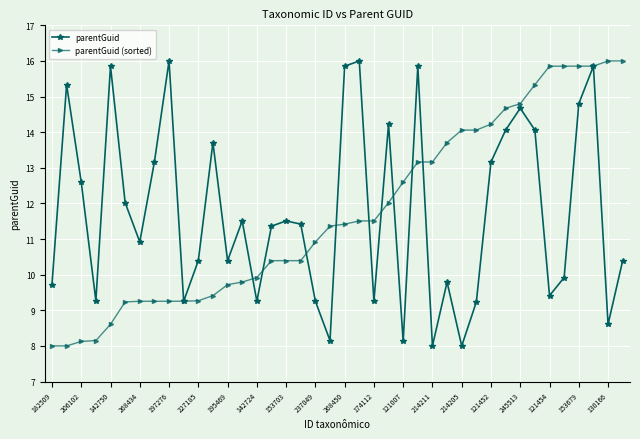

True or false: parentGuid has more than 2 interior local peaks.

True